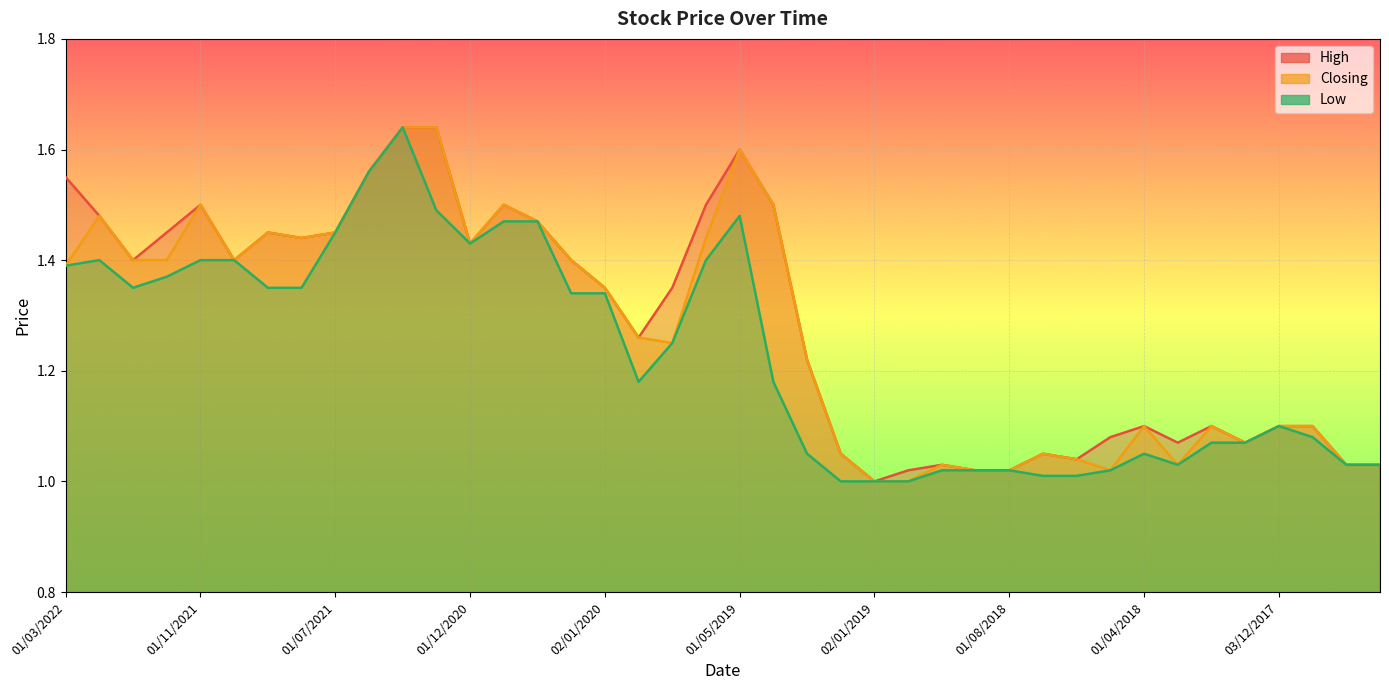

Rank the series by their average value, from highest to lowest.

High, Closing, Low